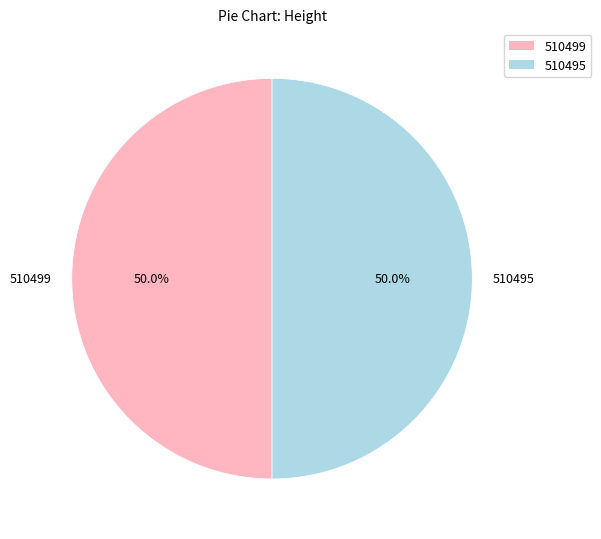

To the nearest percent, what is the average slice percentage?

50%